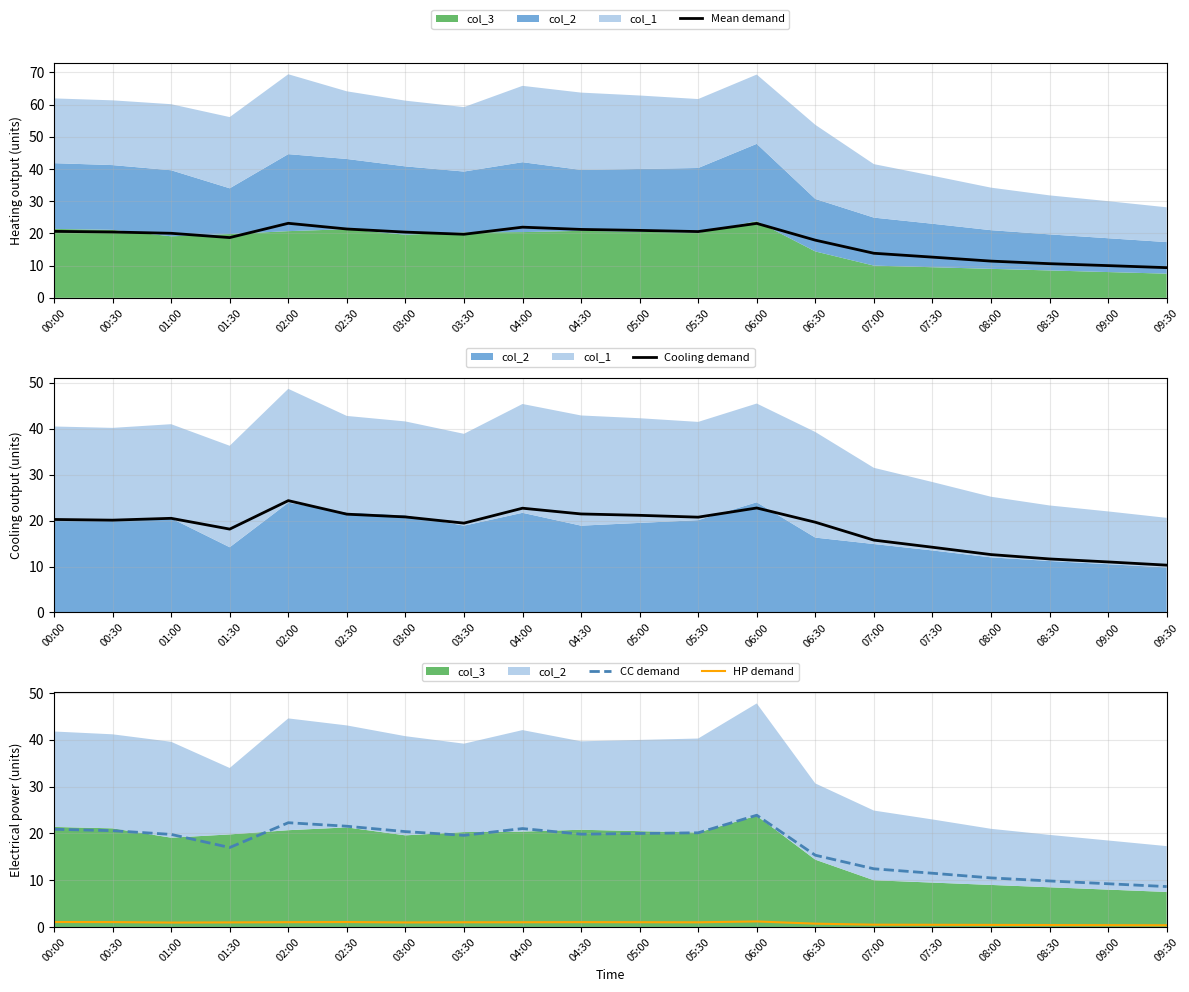

True or false: CC demand has a value of 17.0 at 01:30.

True